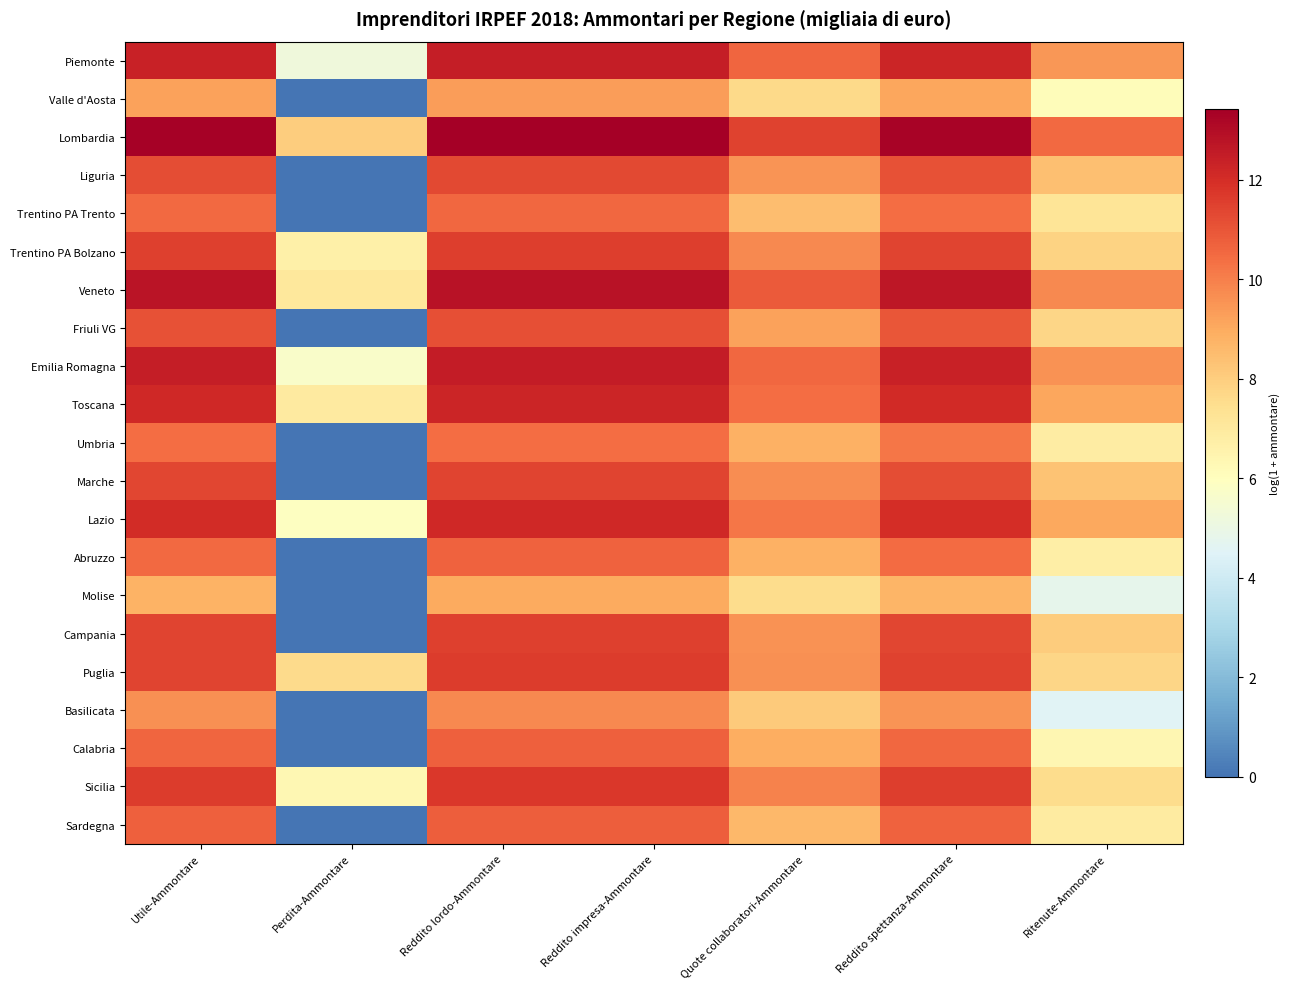

Which series has the largest total across all categories?

Lombardia